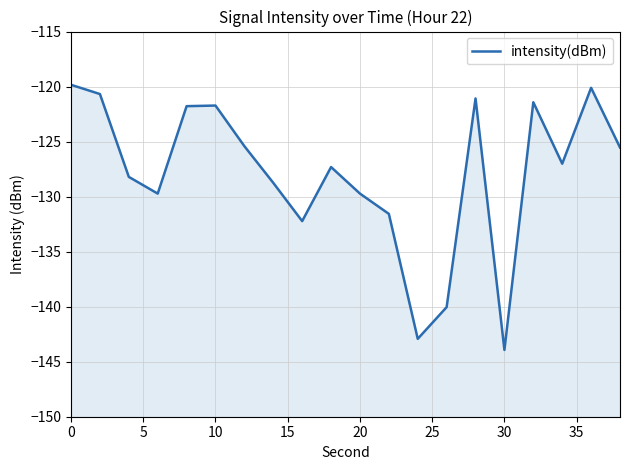

Count the number of categories in the chart.

20